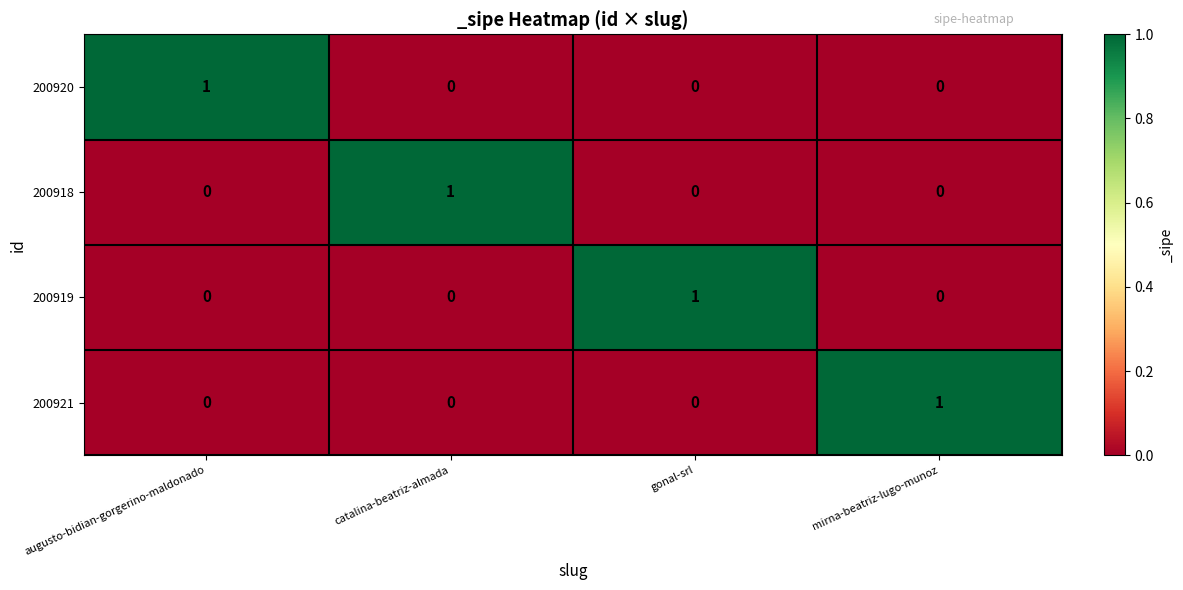

How many data points does each series have?

4